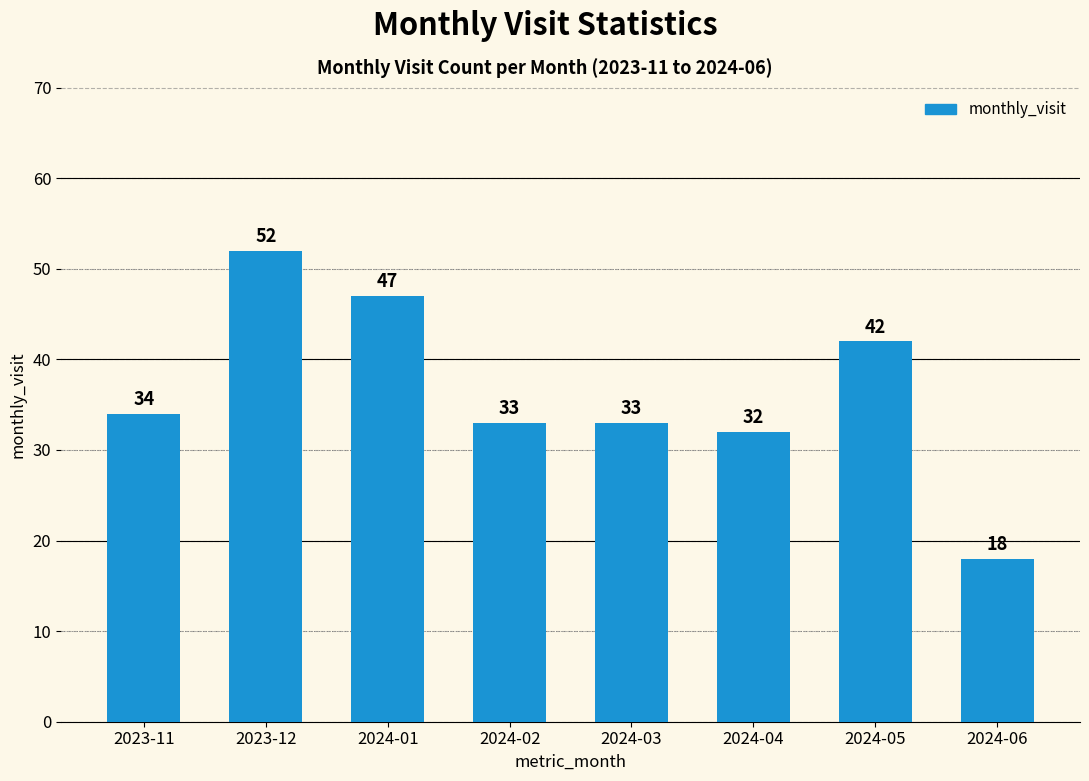

Which has a higher value, 2024-01 or 2024-04?

2024-01